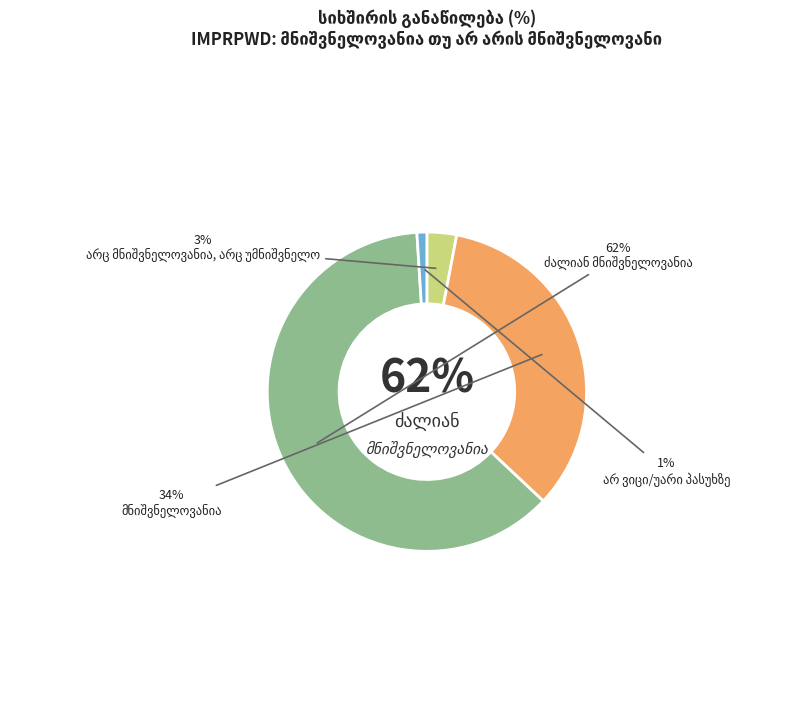

Do მნიშვნელოვანია and არ ვიცი/უარი პასუხზე together represent more than half of the pie?

No